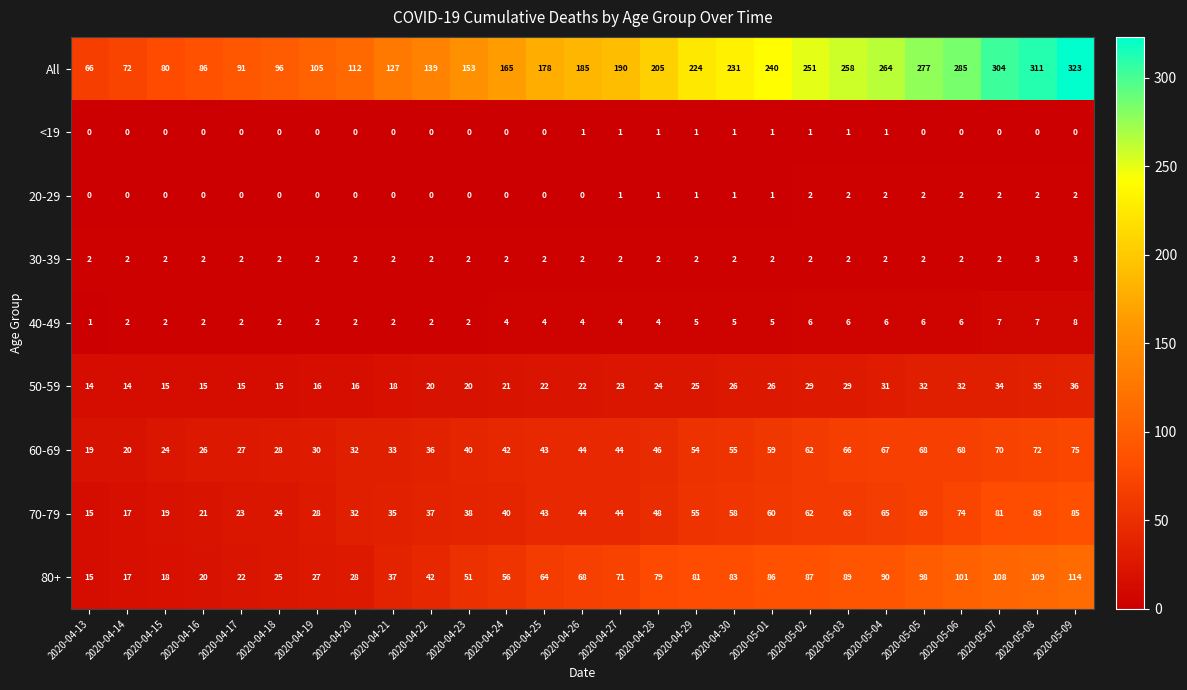

Which series has the widest spread of values?

All